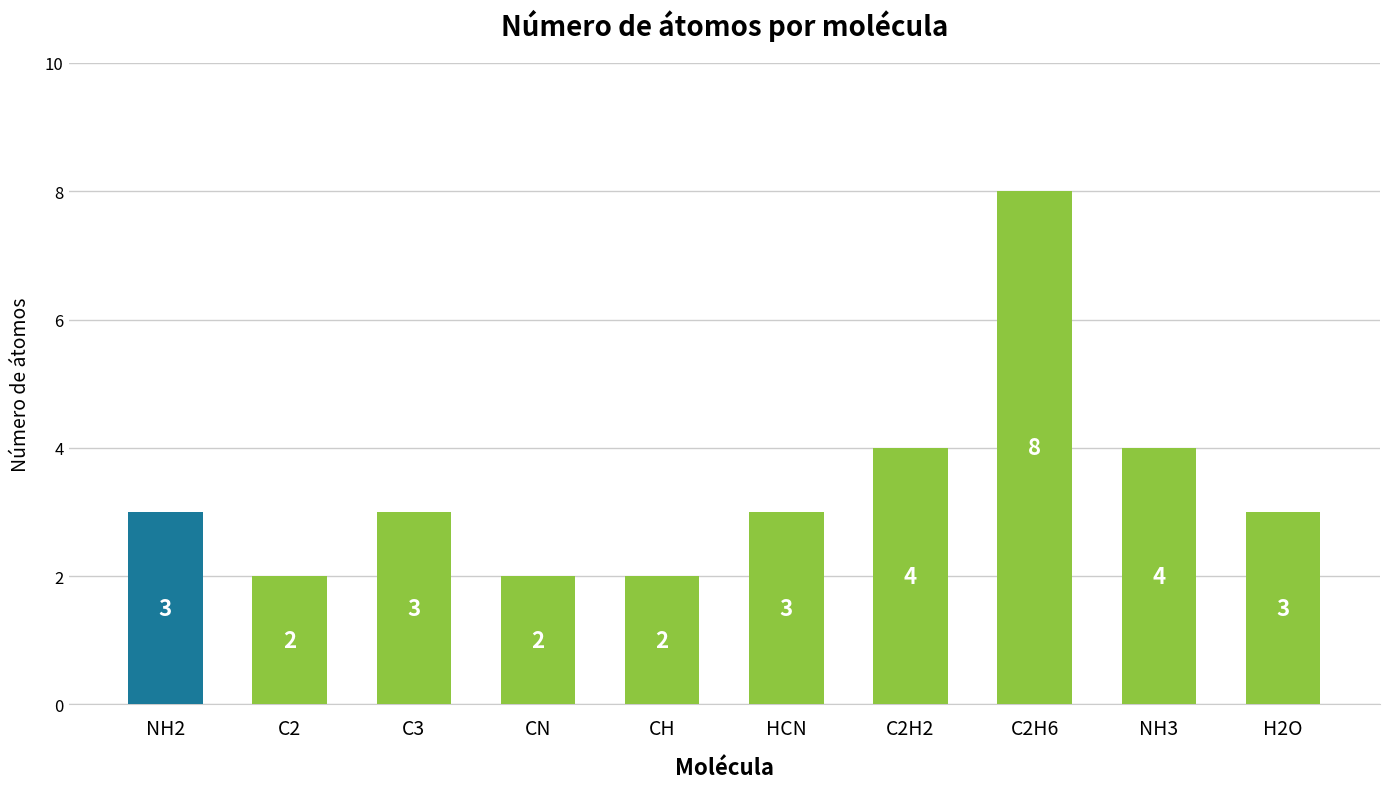

What is the label of the 8th bar from the left?

C2H6